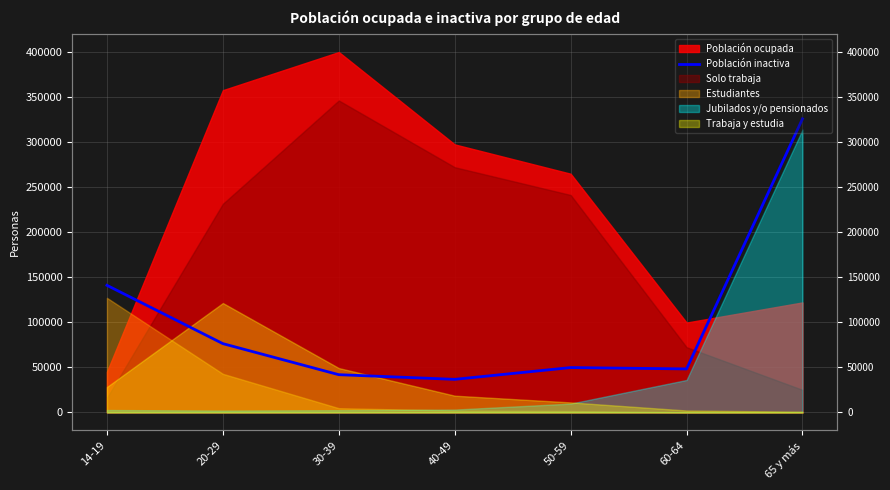

What is the label of the 7th point from the right?

14-19